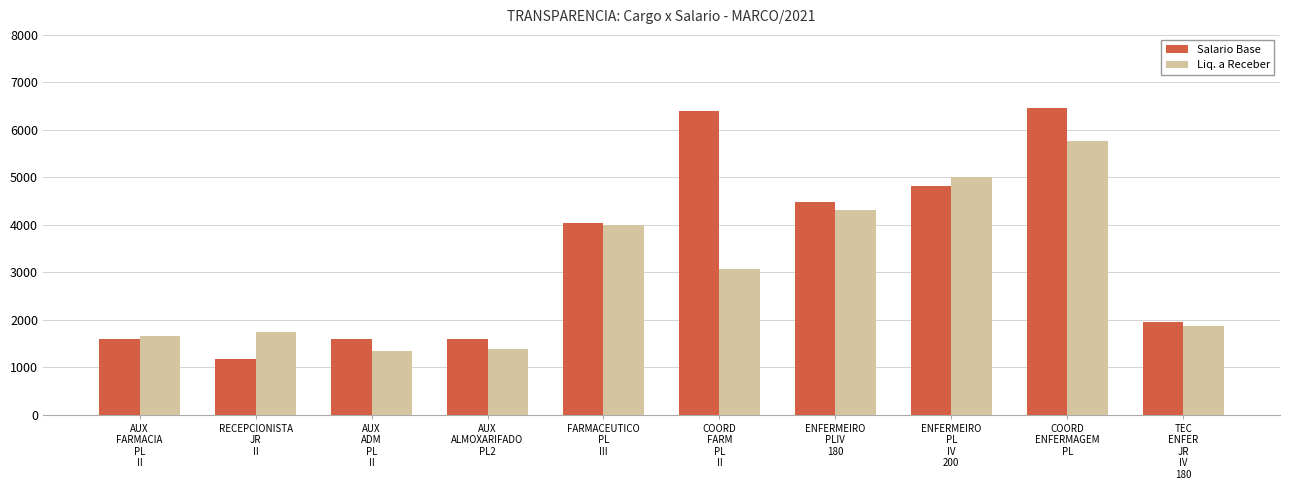

What is the spread (max minus min) of values at ENFERMEIRO
PL
IV
200?

176.2